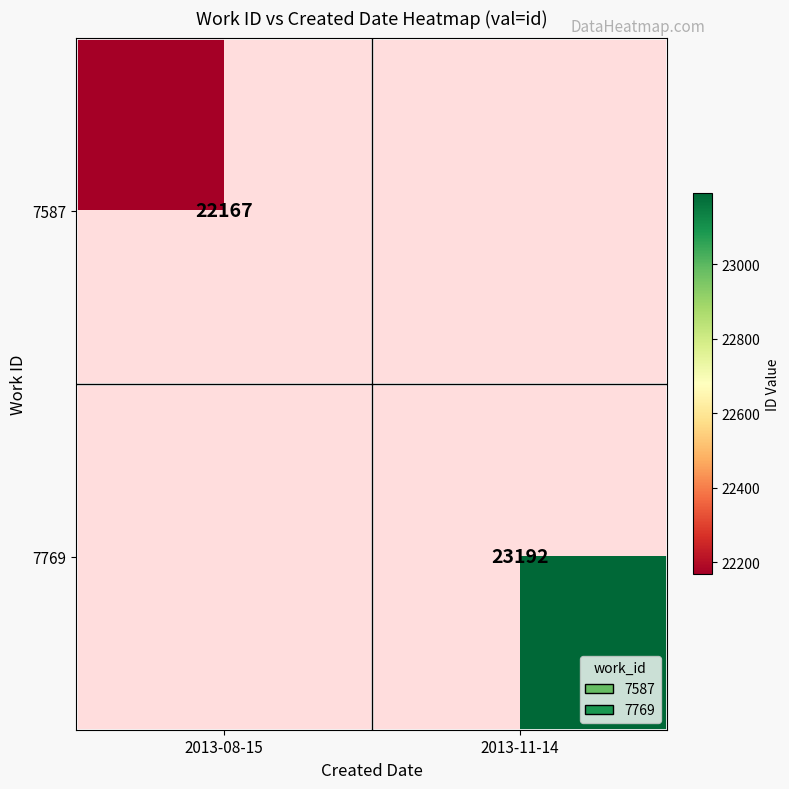

Is it true that 7769 equals 40673 at 2013-11-14?

False